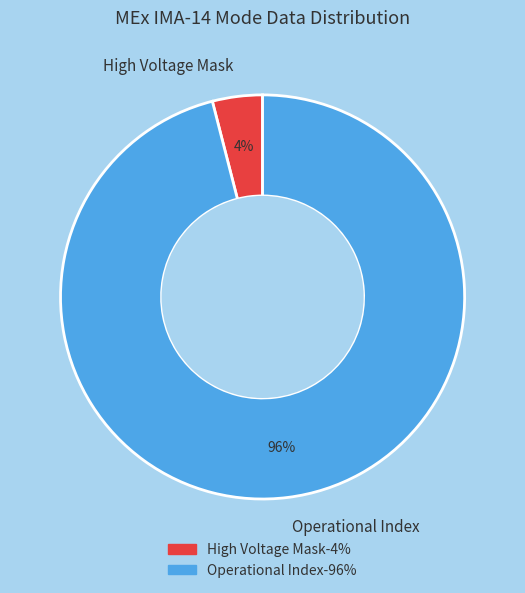

Is it true that Operational Index is 81% of the pie?

False